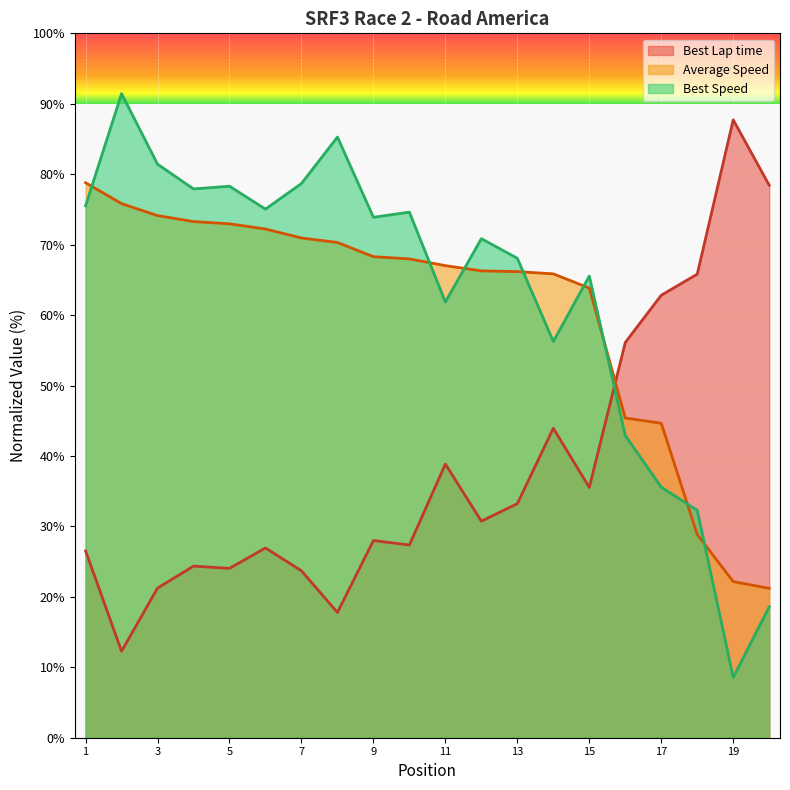

How many data points does each series have?

20